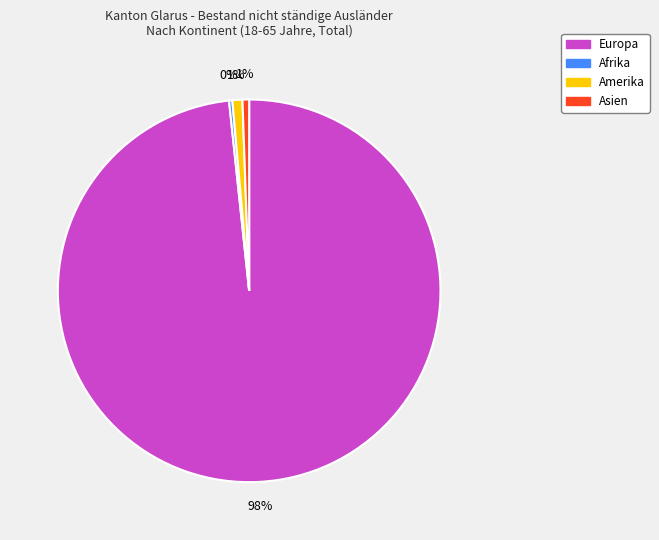

Which slice represents more than half of the pie?

Europa